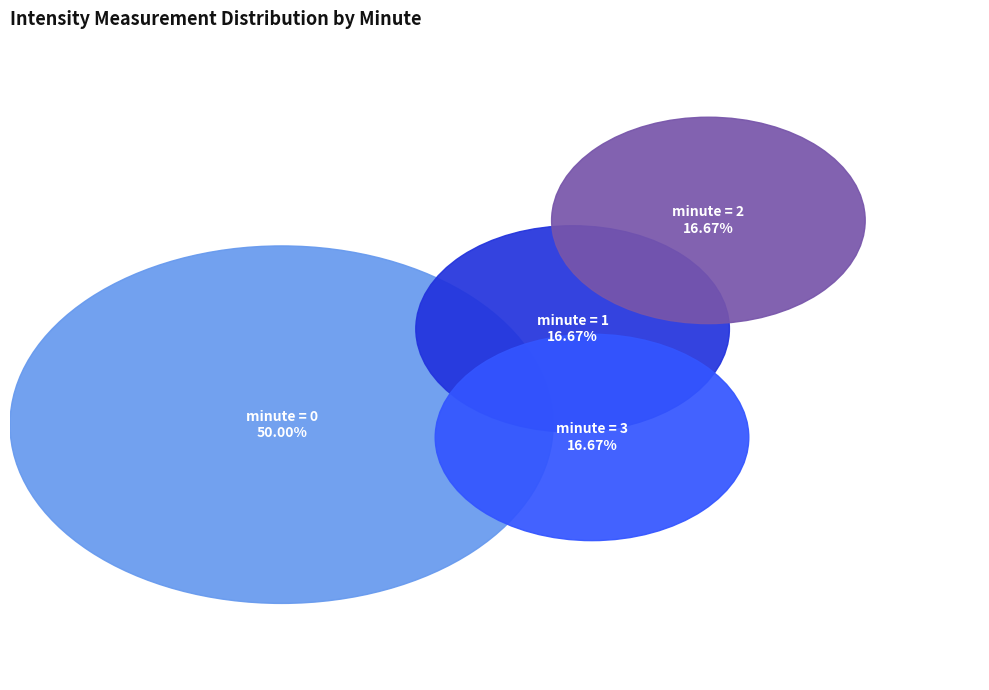

Is there a majority slice in this chart?

No